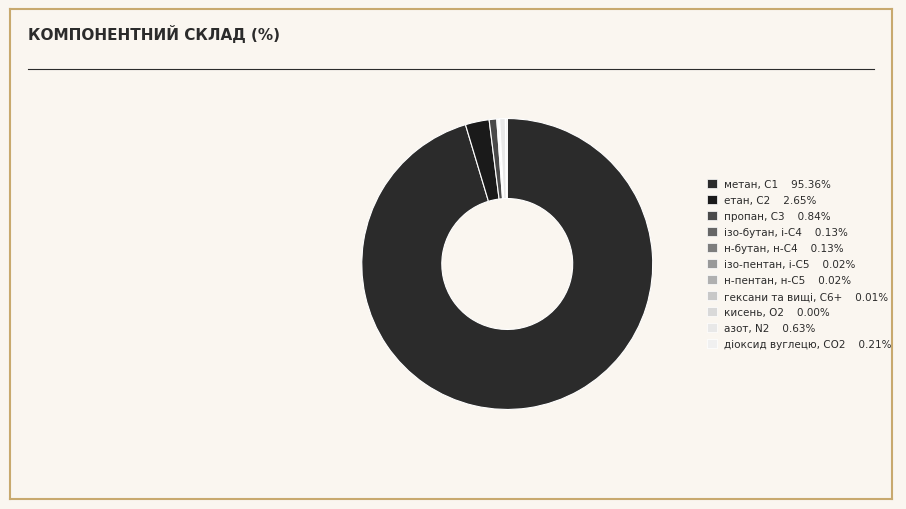

Rank the categories by value from lowest to highest.

кисень, О2, гексани та вищі, С6+, н-пентан, н-С5, ізо-пентан, і-С5, н-бутан, н-С4, ізо-бутан, і-С4, діоксид вуглецю, CО2, азот, N2, пропан, С3, етан, С2, метан, С1